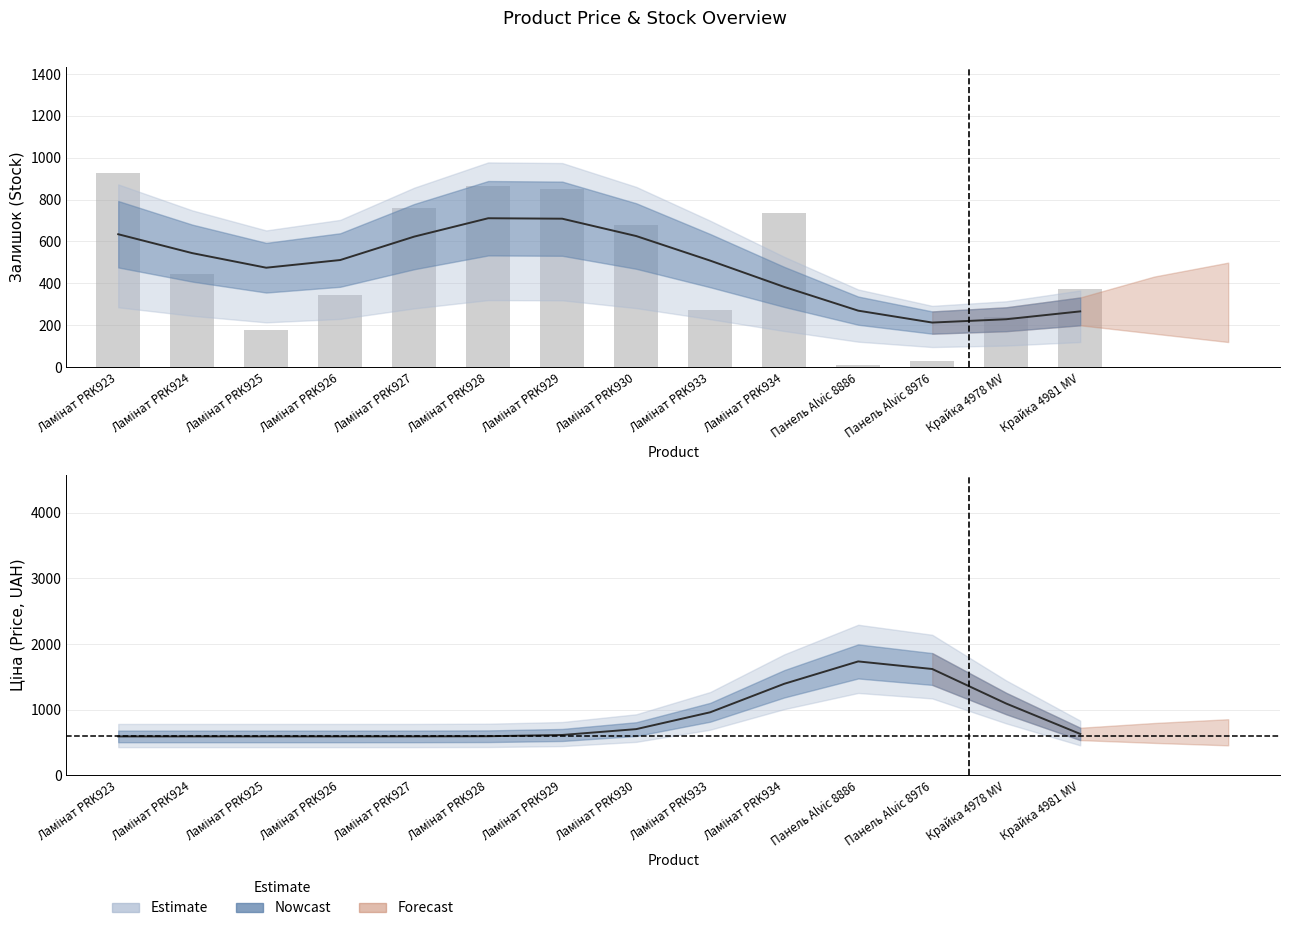

What is the minimum value shown in the chart?

8